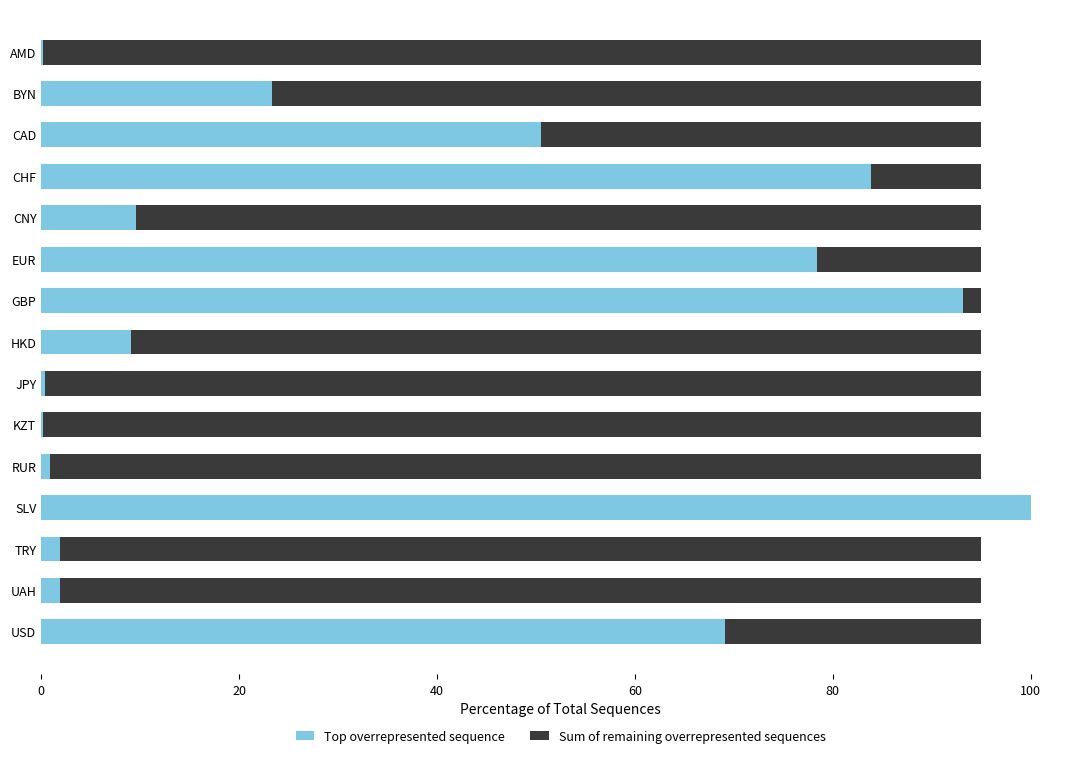

At which category is the sum across all series the highest?

SLV